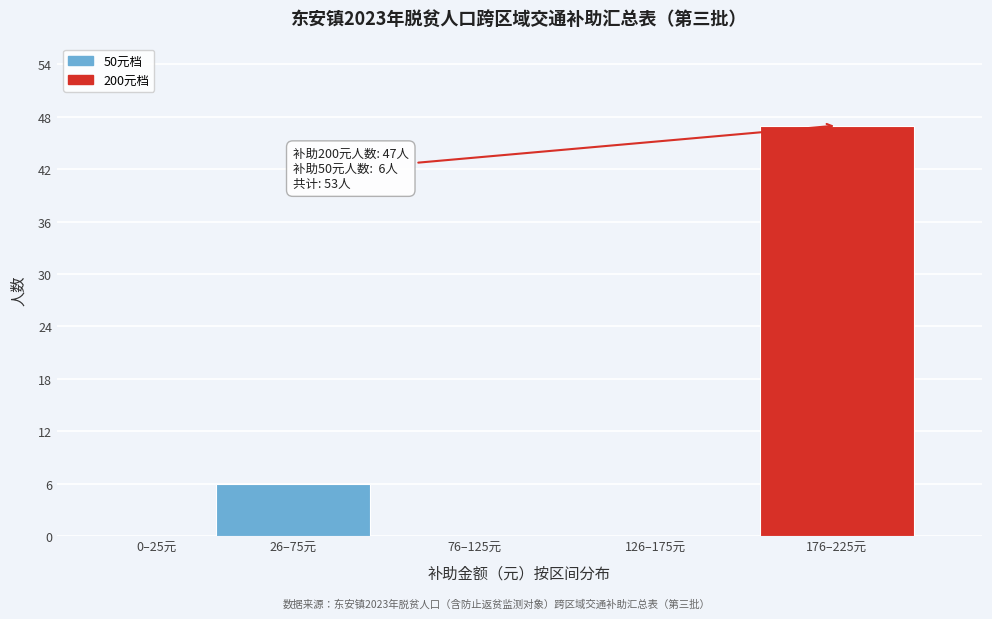

Reading left to right, transcribe all the data shown in this chart.

0–25元=0	26–75元=6	76–125元=0	126–175元=0	176–225元=47